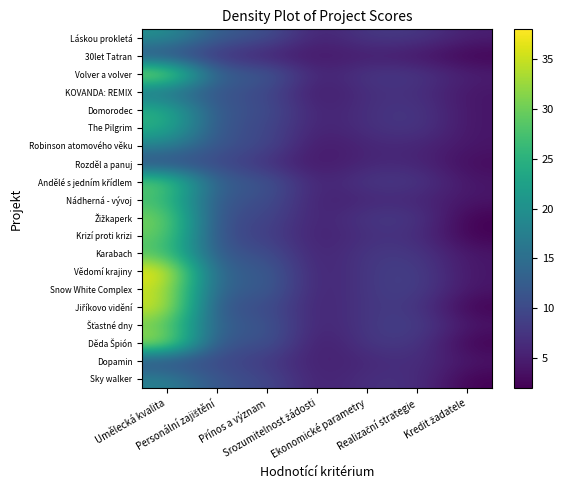

What is the total value across all series at Kredit žadatele?

69